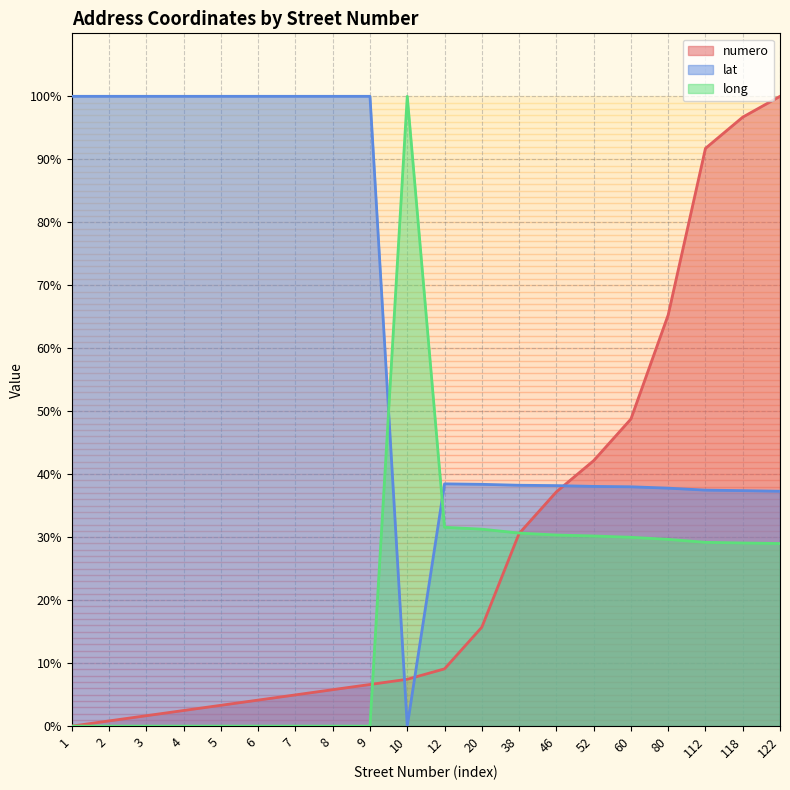

What is the sum of the long values at 38 and 12?

62.2